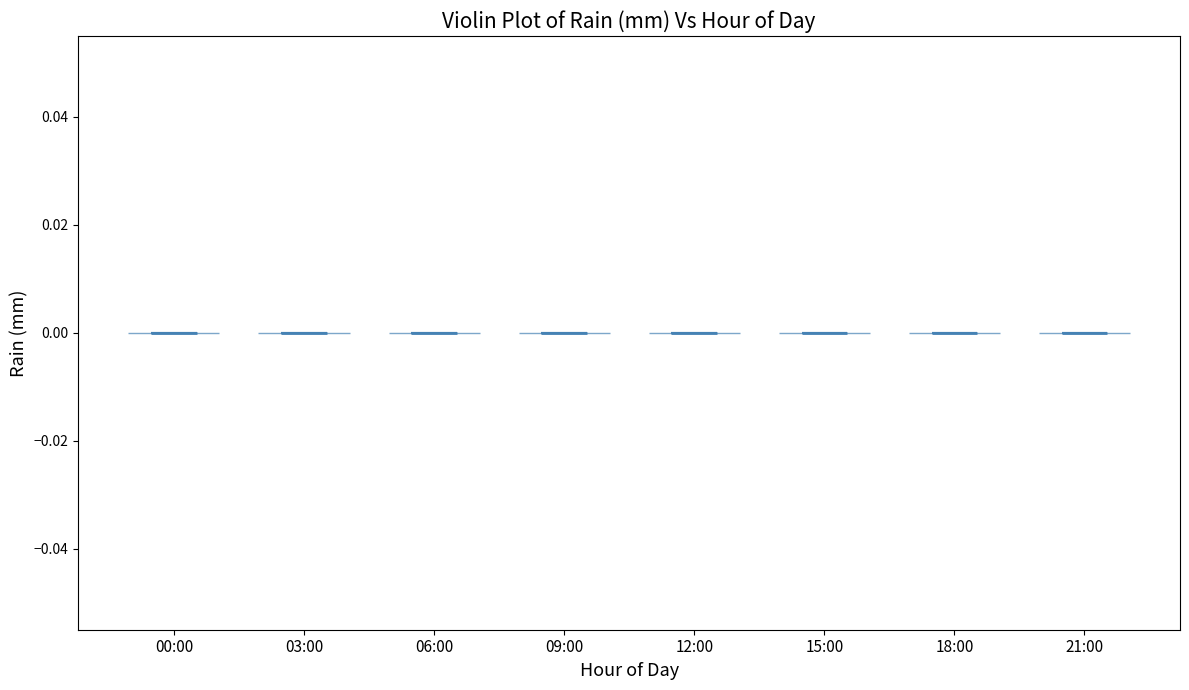

Reading left to right, read every violin against the y-axis: where its median line is, and the lowest and highest points it reaches. The values are not printed on the chart, so give them approximately, as read against the axis.

00:00: median line 0, lowest point 0, highest point 0
03:00: median line 0, lowest point 0, highest point 0
06:00: median line 0, lowest point 0, highest point 0
09:00: median line 0, lowest point 0, highest point 0
12:00: median line 0, lowest point 0, highest point 0
15:00: median line 0, lowest point 0, highest point 0
18:00: median line 0, lowest point 0, highest point 0
21:00: median line 0, lowest point 0, highest point 0